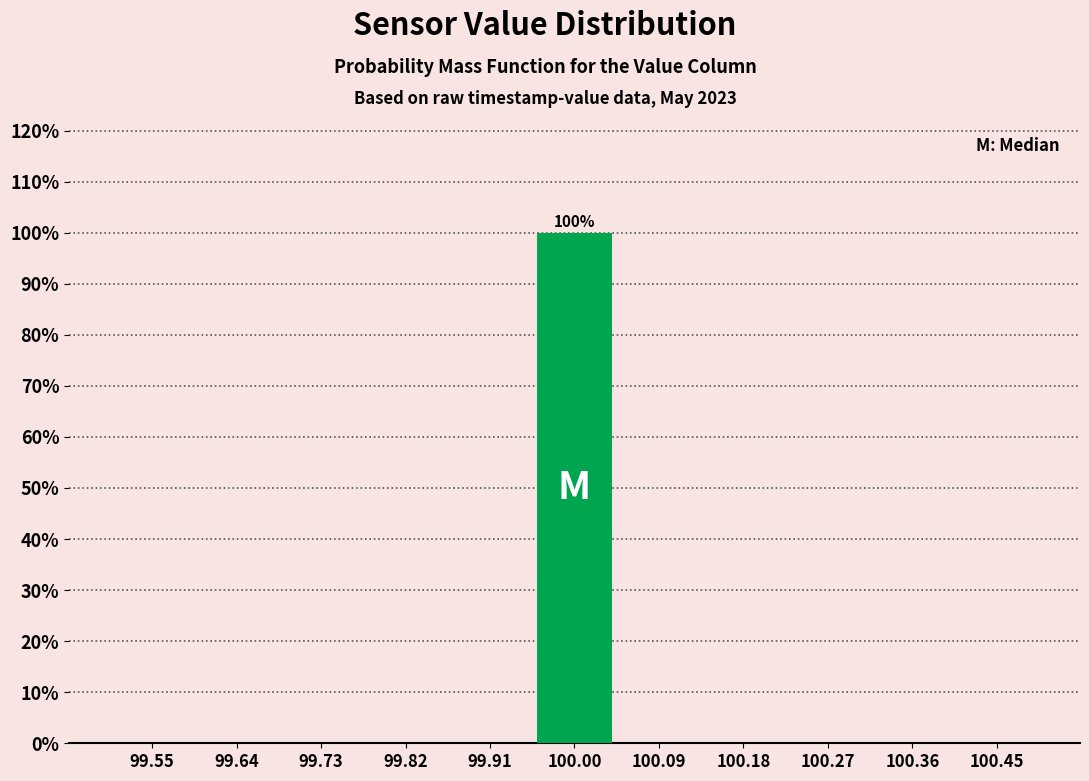

Over which range of the x-axis is the bar tallest?

99.95 to 100.05